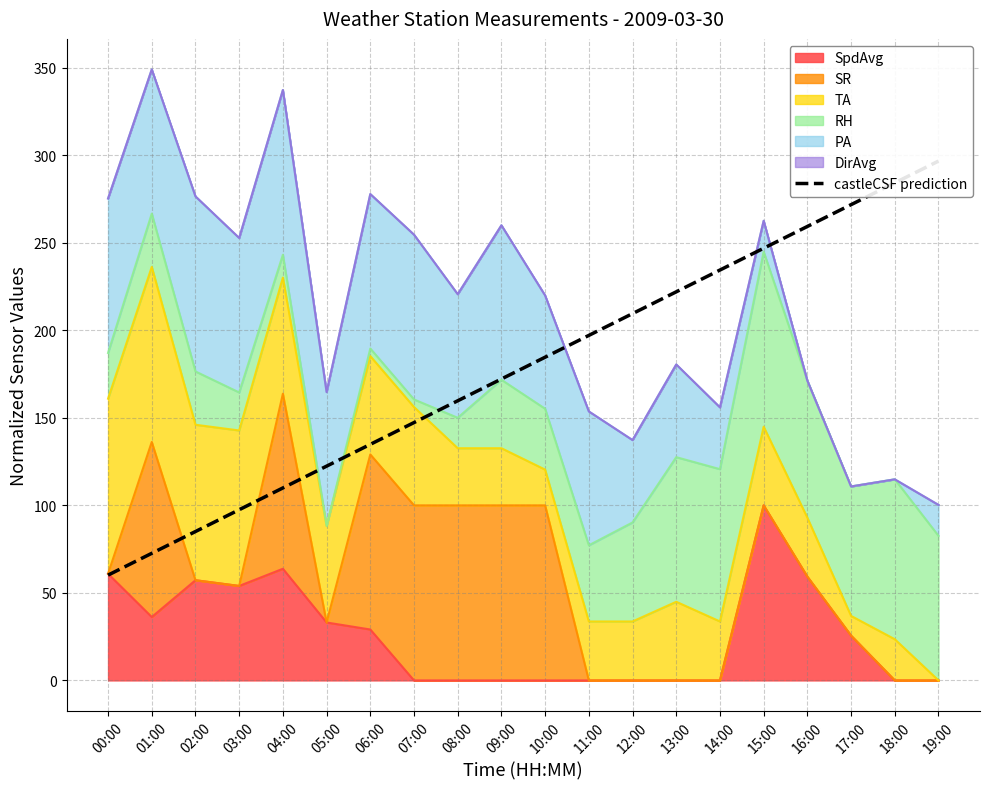

What is the difference between the maximum and second lowest values?

224.1